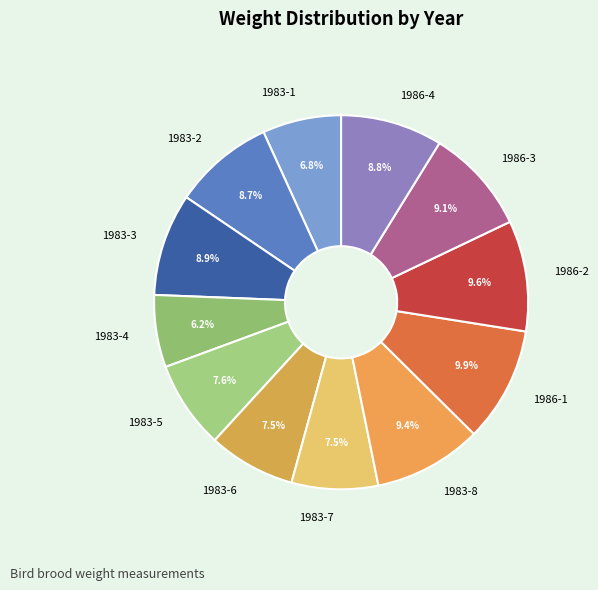

Is it true that 1983-1 is 7% of the pie?

True